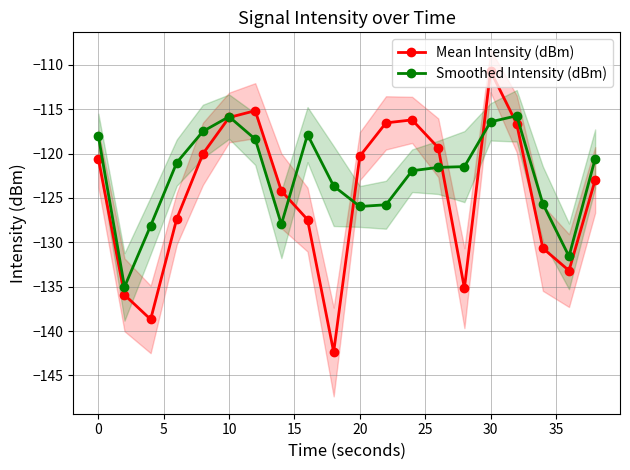

Reading left to right, what are all the values shown in this chart?

Mean Intensity (dBm): -120.6	-135.9	-138.7	-127.3	-120.0	-115.9	-115.2	-124.2	-127.4	-142.4	-120.3	-116.5	-116.2	-119.3	-135.2	-110.7	-116.7	-130.7	-133.2	-123.0
Smoothed Intensity (dBm): -118.0	-135.0	-128.1	-121.0	-117.5	-115.8	-118.4	-128.0	-117.9	-123.7	-126.0	-125.8	-121.9	-121.6	-121.5	-116.4	-115.7	-125.7	-131.6	-120.6